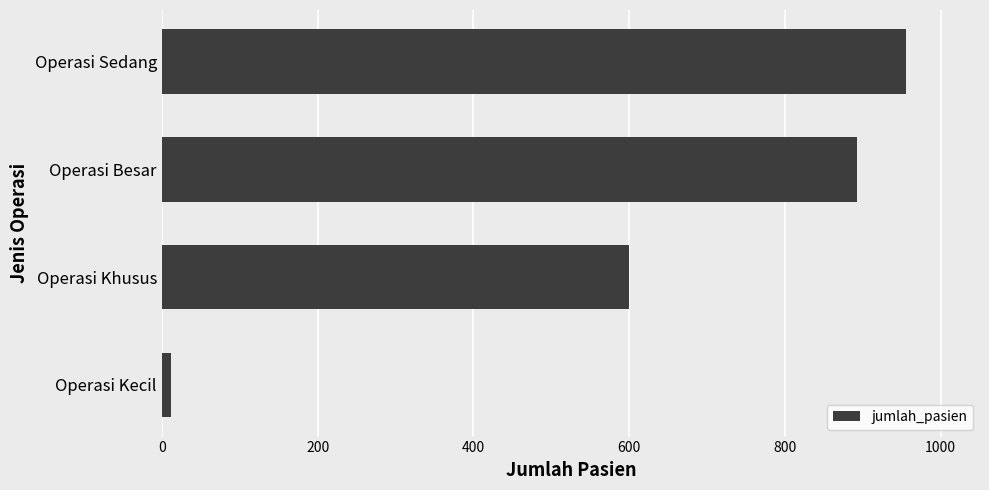

At which category does the chart reach its peak across all series?

Operasi Sedang